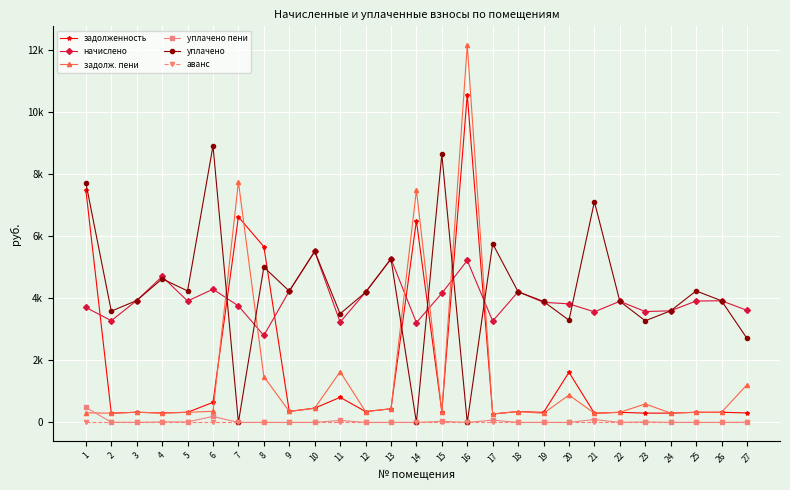

Which series has the largest total across all categories?

уплачено